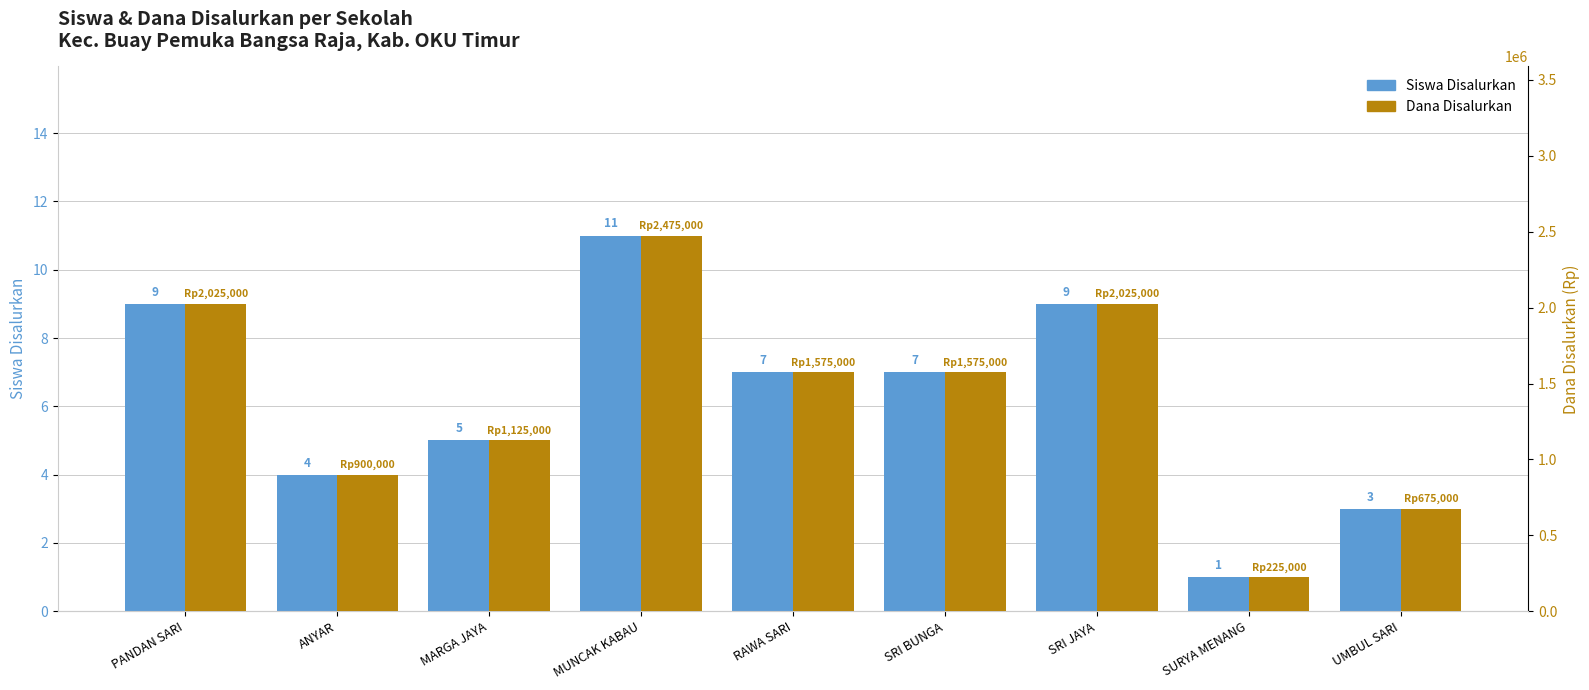

What is the average value of the Siswa Disalurkan series?

6